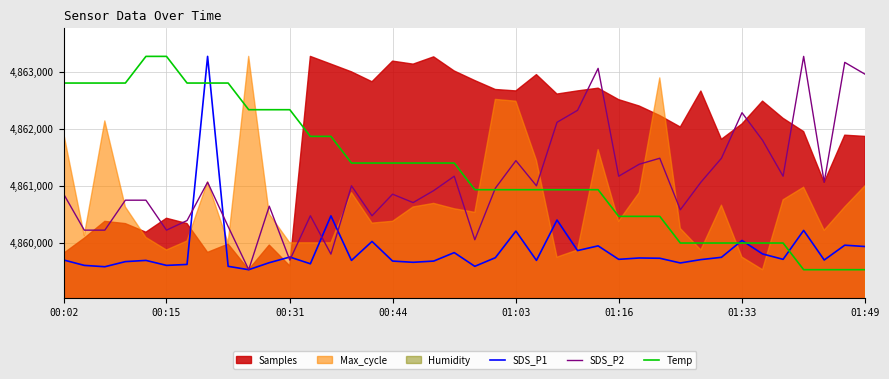

How many intersections are there between SDS_P2 and Temp?

1